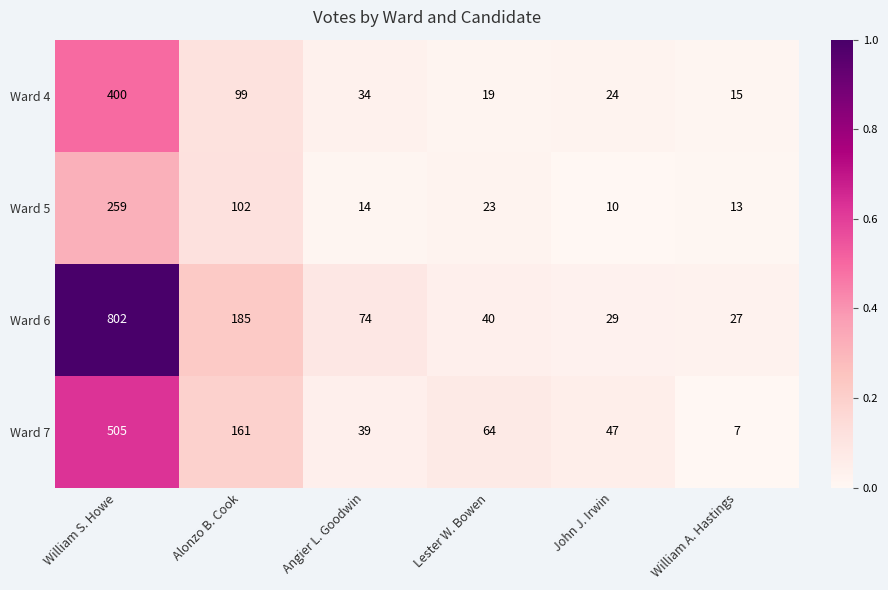

At which category is the sum across all series the highest?

William S. Howe